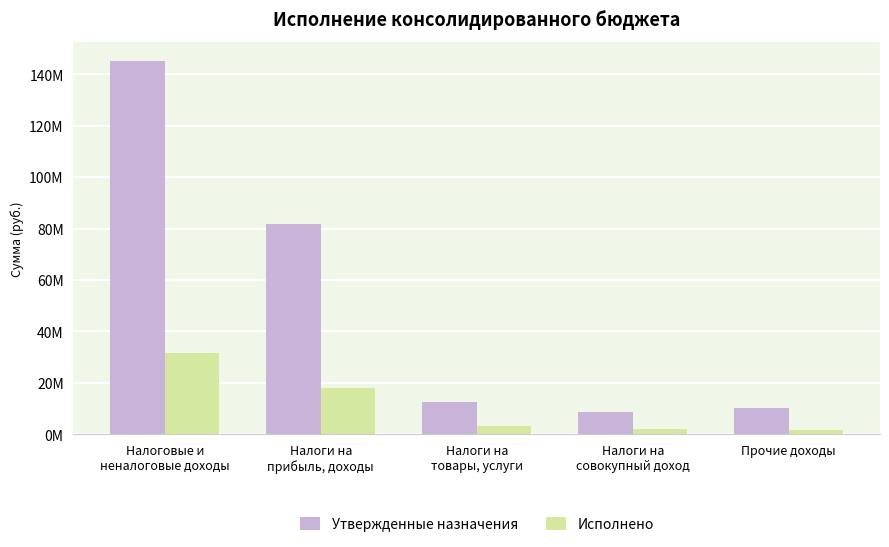

List the labels in order of Исполнено value, smallest first.

Прочие доходы, Налоги на
совокупный доход, Налоги на
товары, услуги, Налоги на
прибыль, доходы, Налоговые и
неналоговые доходы